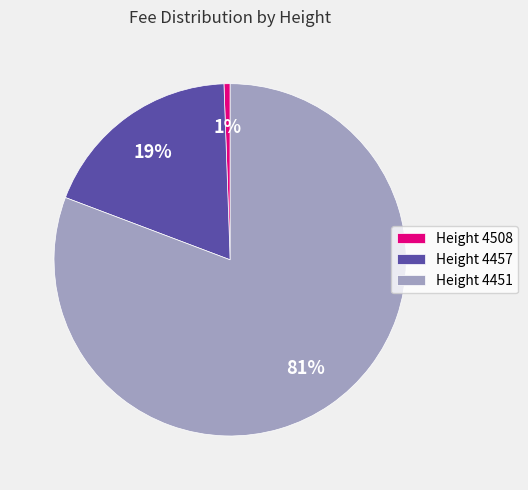

To the nearest percent, what is the average slice percentage?

33%